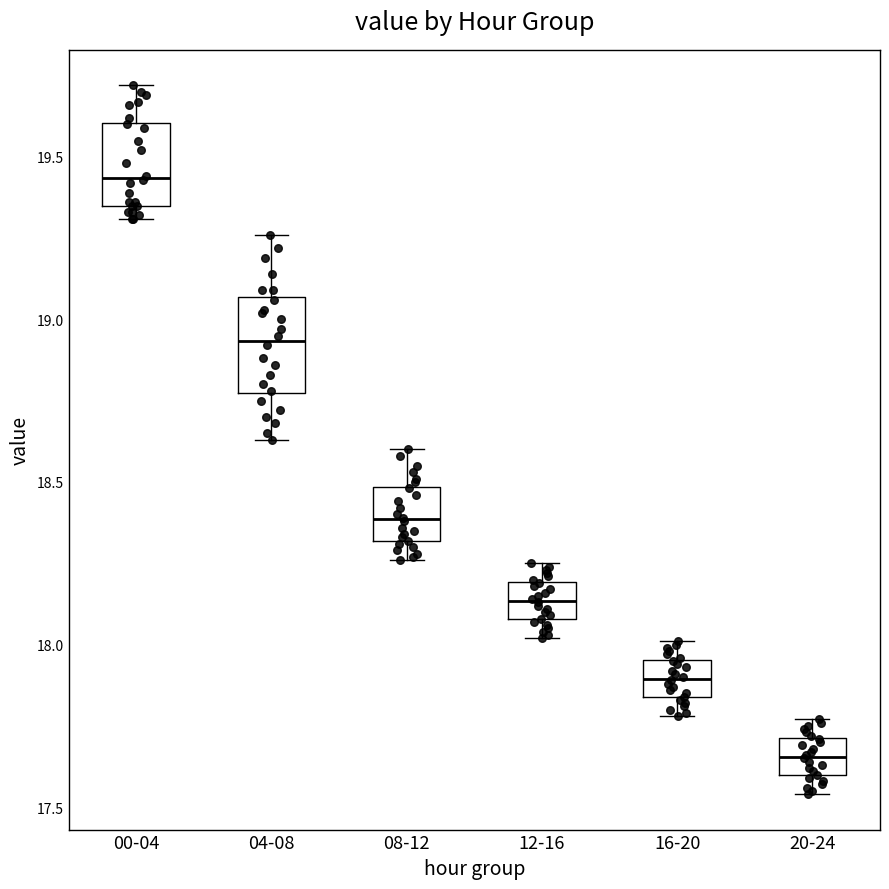

Where does the upper whisker of the box for 12-16 end on the y-axis? The values are not printed on the chart, so give them approximately, as read against the axis.

18.25